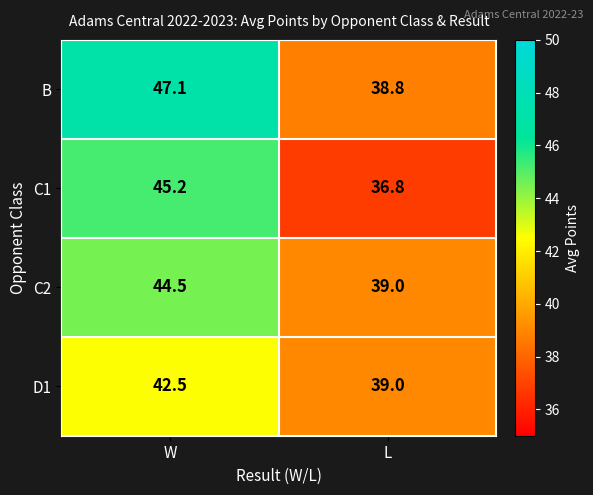

What is the approximate value of C2 at L?

39.0